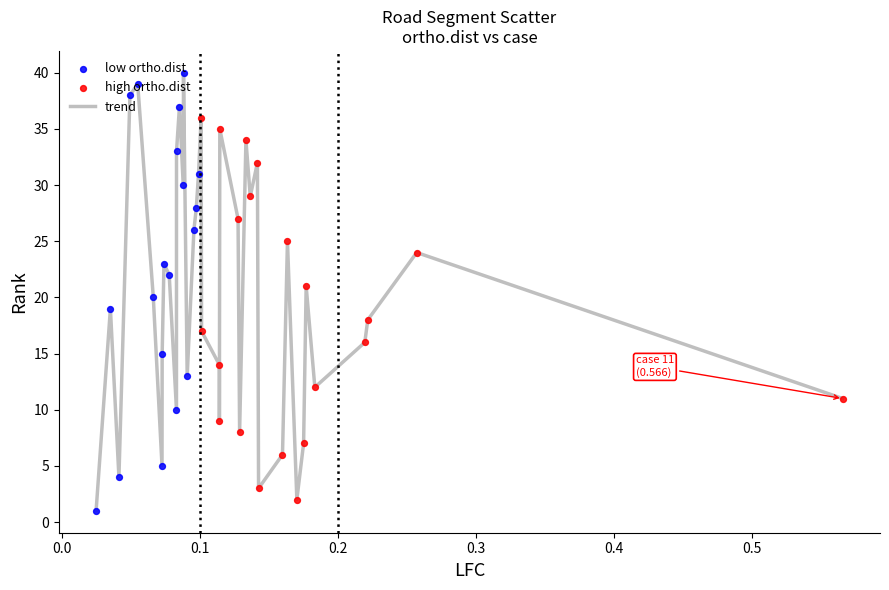

What is the maximum value shown in the chart?

40